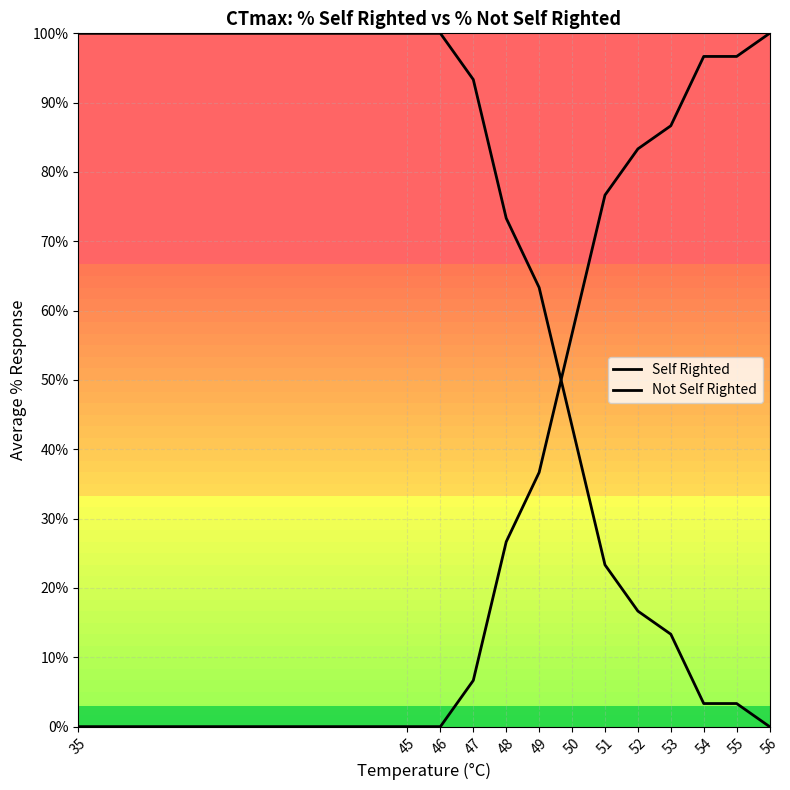

Which series has the largest total across all categories?

Self Righted